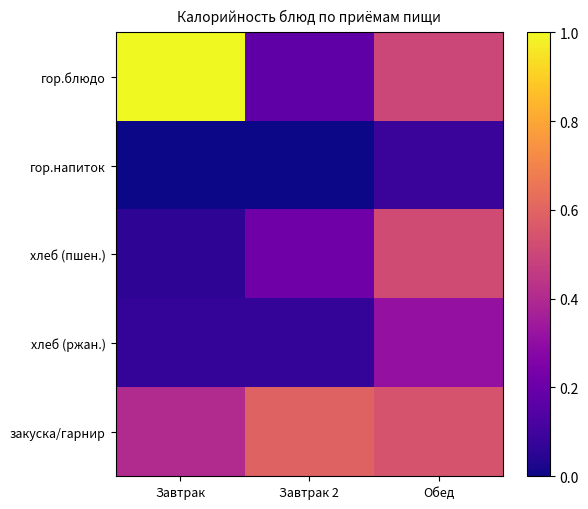

Rank the series at Завтрак 2 from lowest to highest value.

гор.напиток, хлеб (ржан.), гор.блюдо, хлеб (пшен.), закуска/гарнир